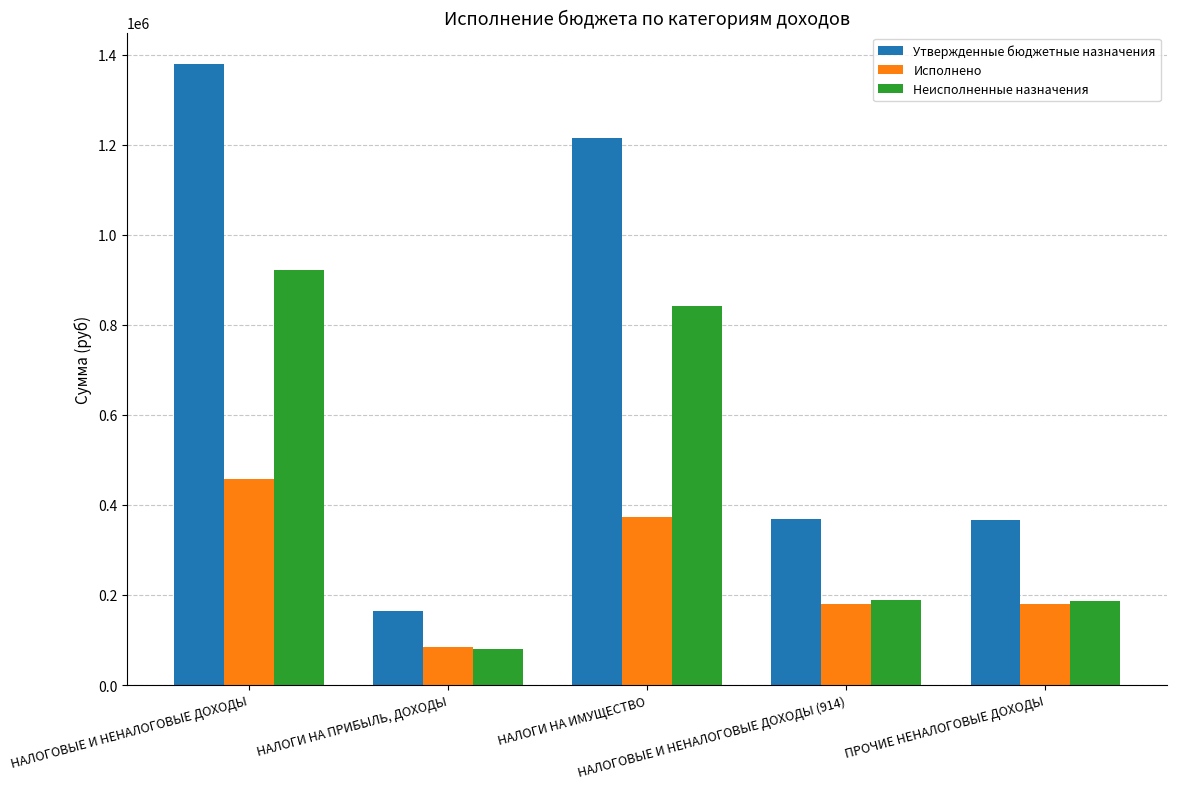

Which series has the widest spread of values?

Утвержденные бюджетные назначения